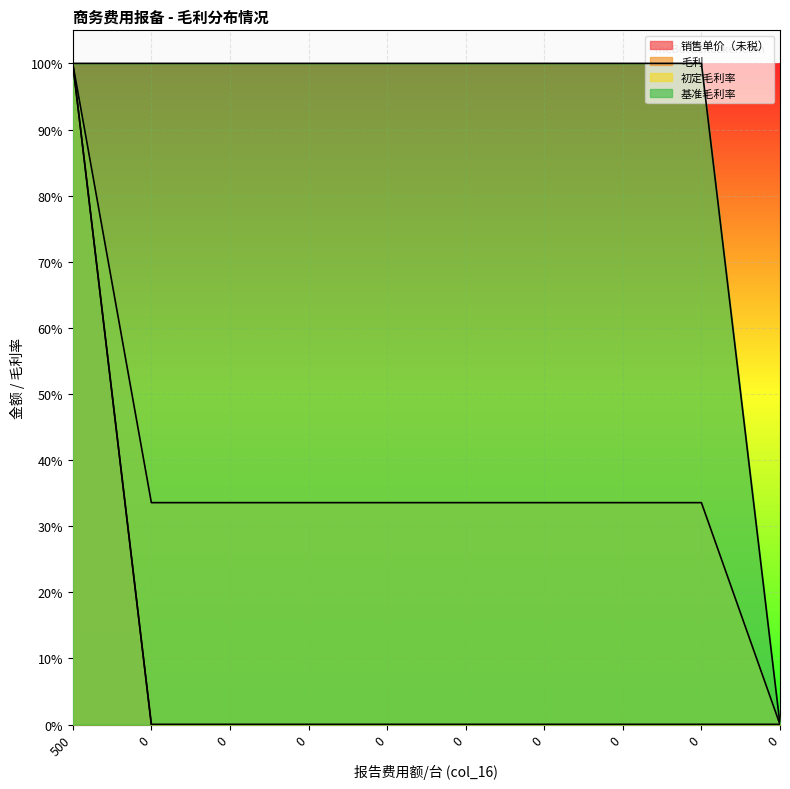

Reading left to right, transcribe all the data shown in this chart.

销售单价（未税）: 1.0	0.0	0.0	0.0	0.0	0.0	0.0	0.0	0.0	0.0
毛利: 1.0	0.0	0.0	0.0	0.0	0.0	0.0	0.0	0.0	0.0
初定毛利率: 1.0	0.3	0.3	0.3	0.3	0.3	0.3	0.3	0.3	0.0
基准毛利率: 1.0	1.0	1.0	1.0	1.0	1.0	1.0	1.0	1.0	0.0